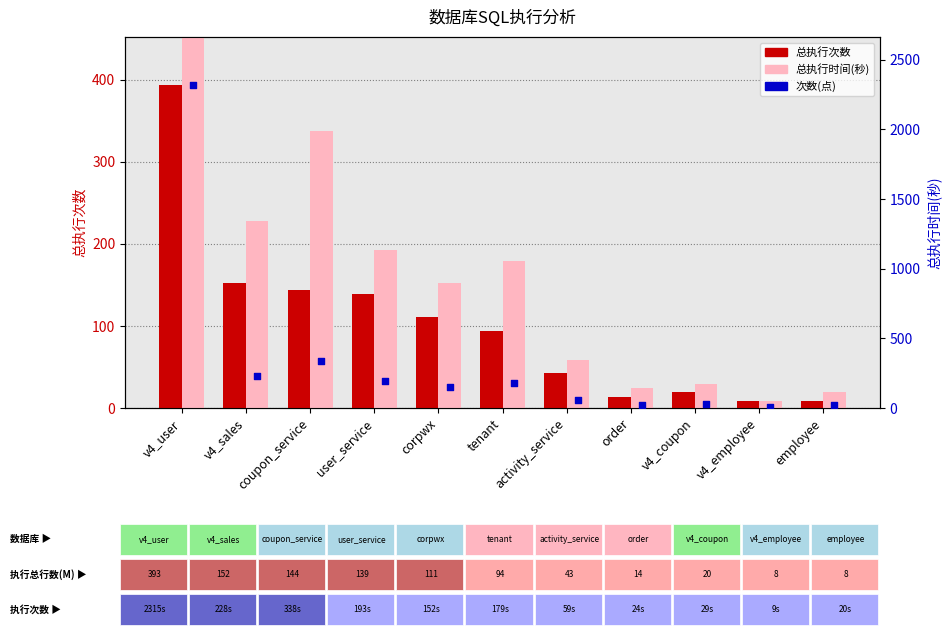

Which series reaches the minimum Y coordinate?

总执行次数